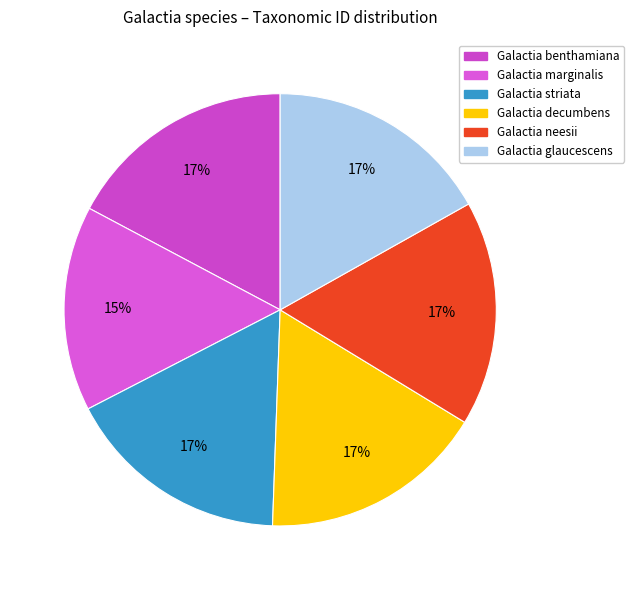

Which category has the biggest portion of the pie?

Galactia benthamiana